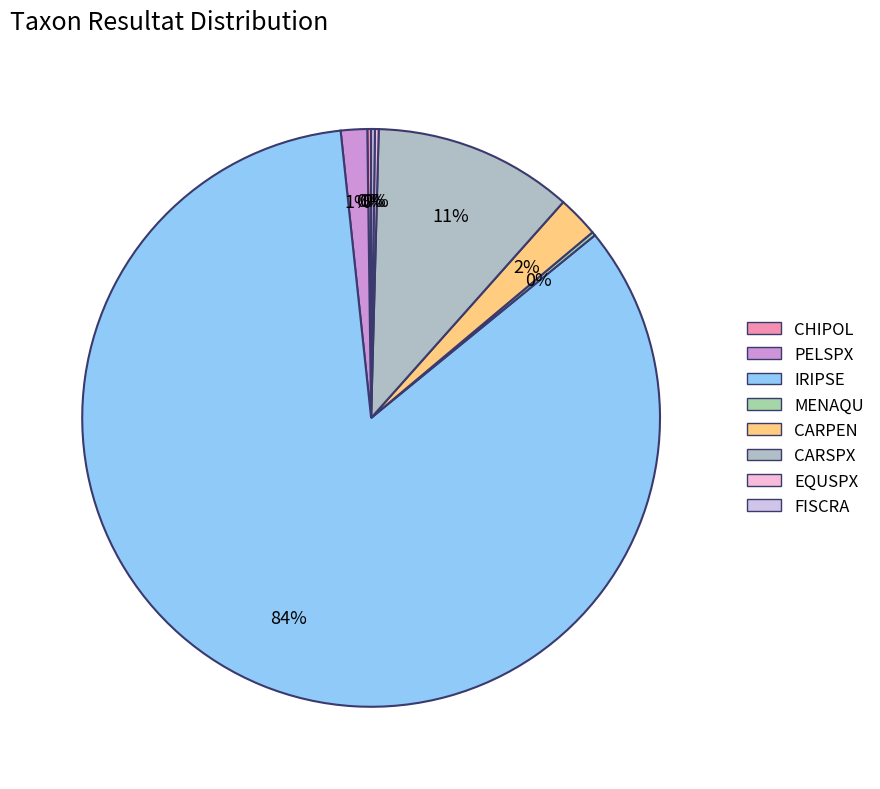

To the nearest percent, what is the average slice percentage?

12%